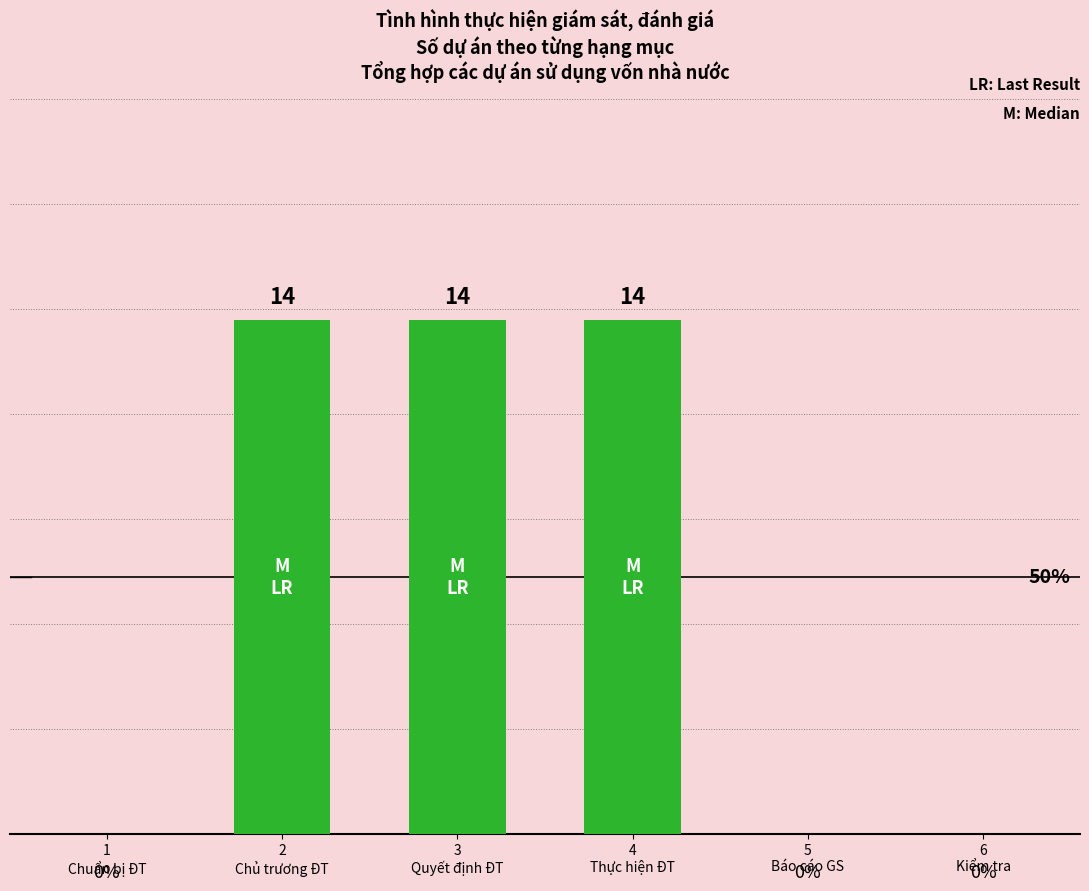

Are the bars horizontal?

No